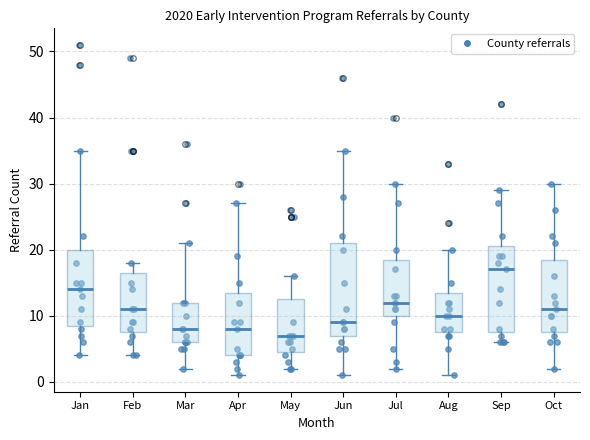

Reading left to right, transcribe this box plot: for each box, give where its median line is, the range the box spans, and where its two whiskers end, as read against the y-axis. The values are not printed on the chart, so give them approximately, as read against the axis.

Jan: median 14, box 9 to 20, whiskers 4 to 35
Feb: median 11, box 8 to 17, whiskers 4 to 18
Mar: median 8, box 6 to 12, whiskers 2 to 21
Apr: median 8, box 4 to 14, whiskers 1 to 27
May: median 7, box 5 to 13, whiskers 2 to 16
Jun: median 9, box 7 to 21, whiskers 1 to 35
Jul: median 12, box 10 to 19, whiskers 2 to 30
Aug: median 10, box 8 to 14, whiskers 1 to 20
Sep: median 17, box 8 to 21, whiskers 6 to 29
Oct: median 11, box 8 to 19, whiskers 2 to 30